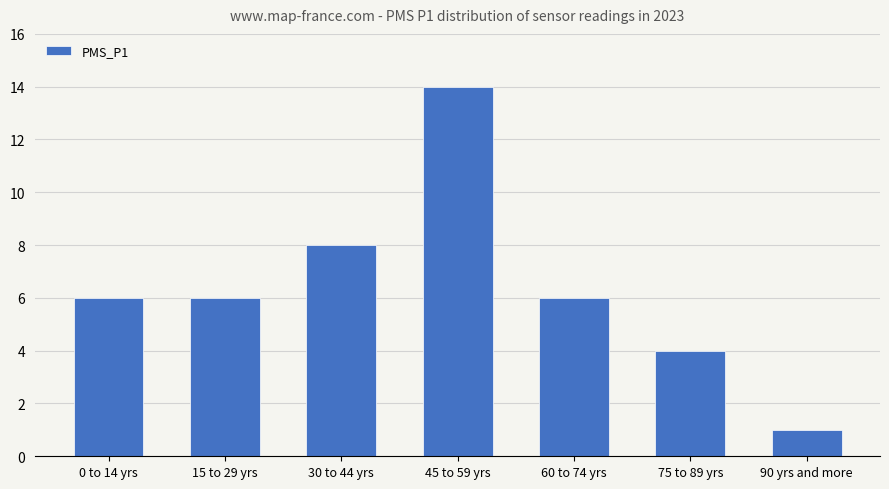

The chart shows a value of 14 at 45 to 59 yrs. True or false?

True